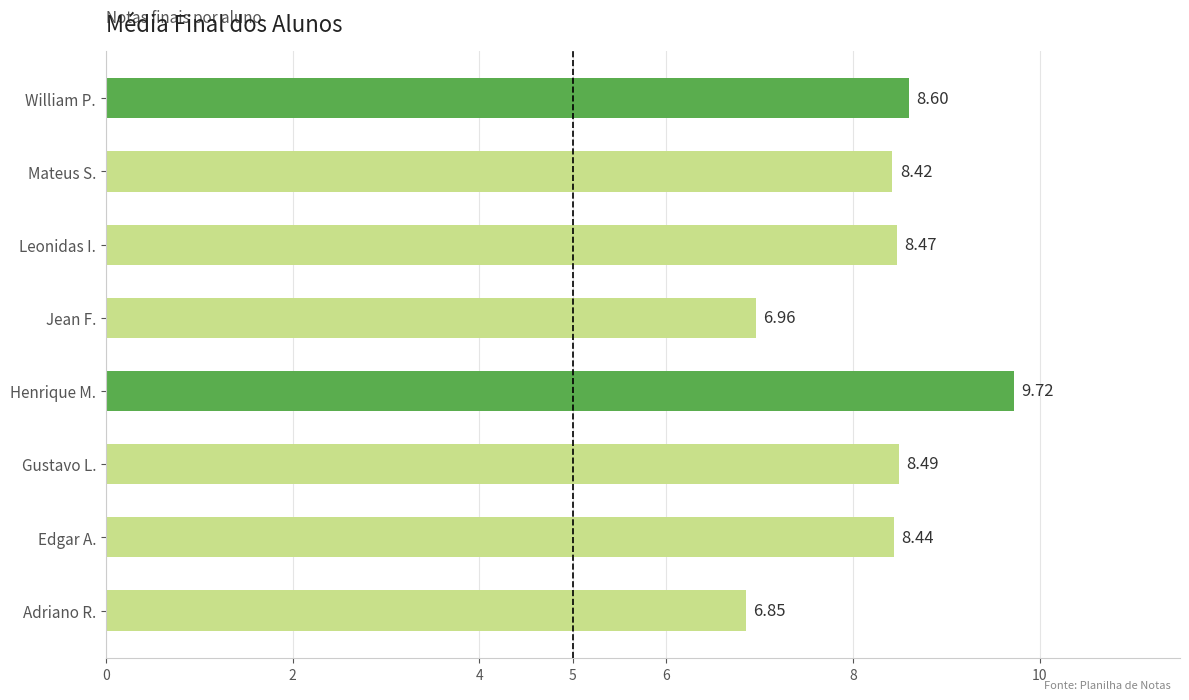

How many bars are there in total?

8